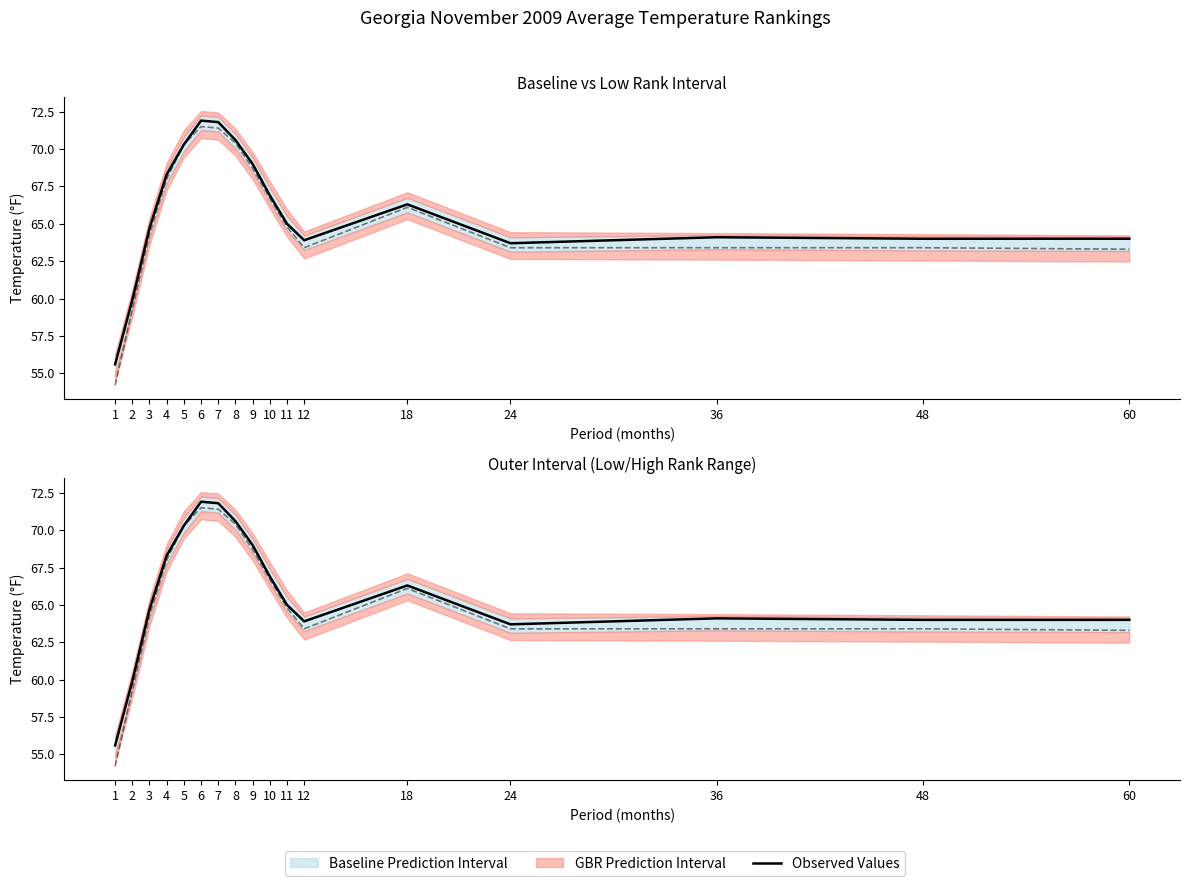

Which label corresponds to the largest value in the chart?

6